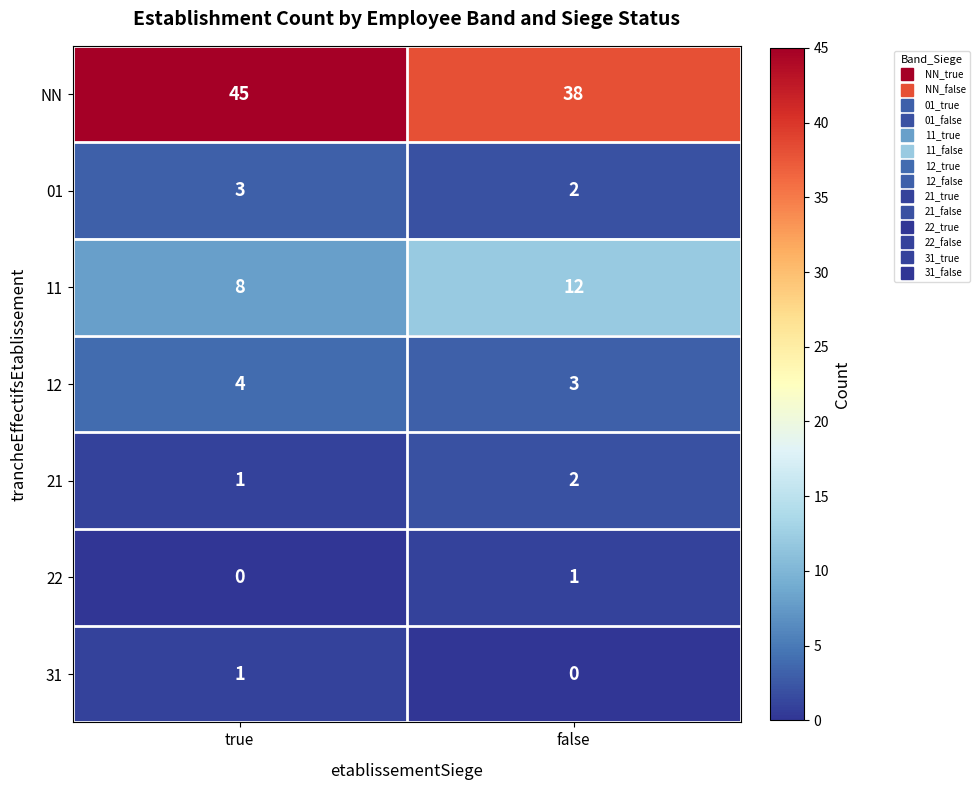

What is the sum of the 01 values at false and true?

5